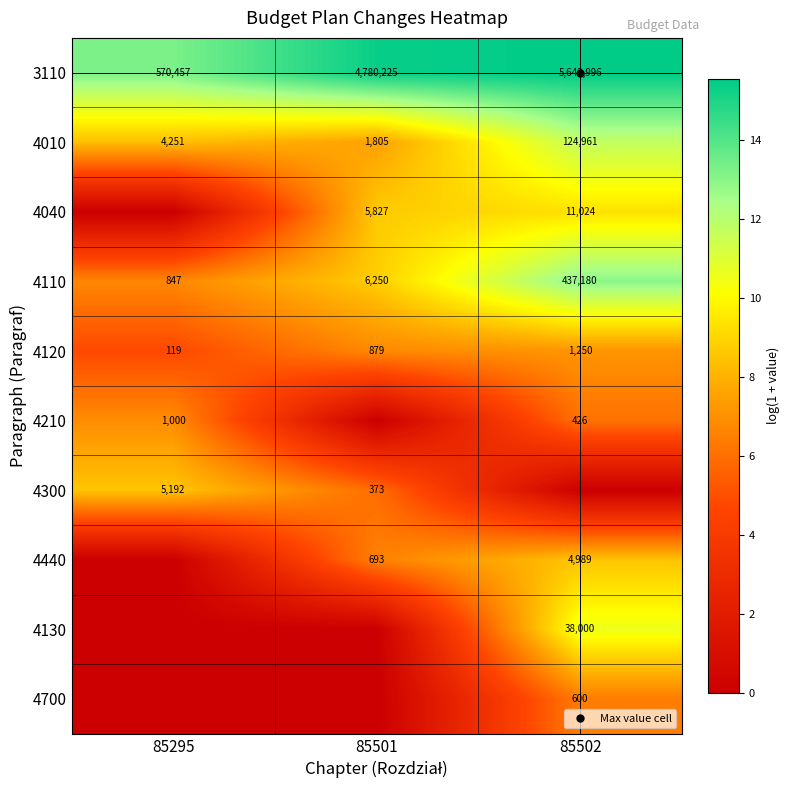

True or false: 4300 has a value of 1.5 at 85501.

False